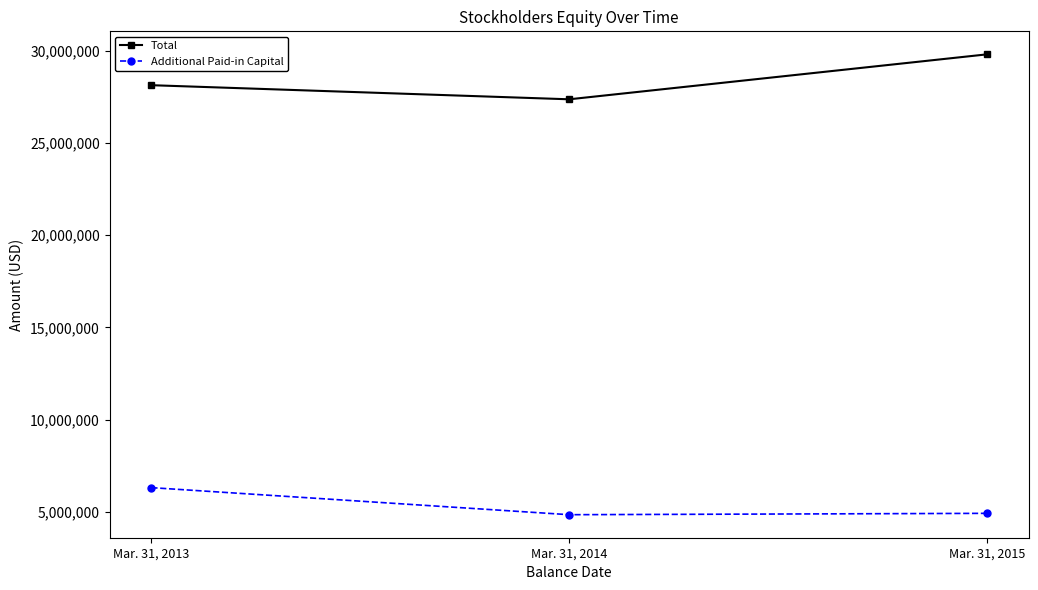

Which series changed the most between Mar. 31, 2014 and Mar. 31, 2015?

Total